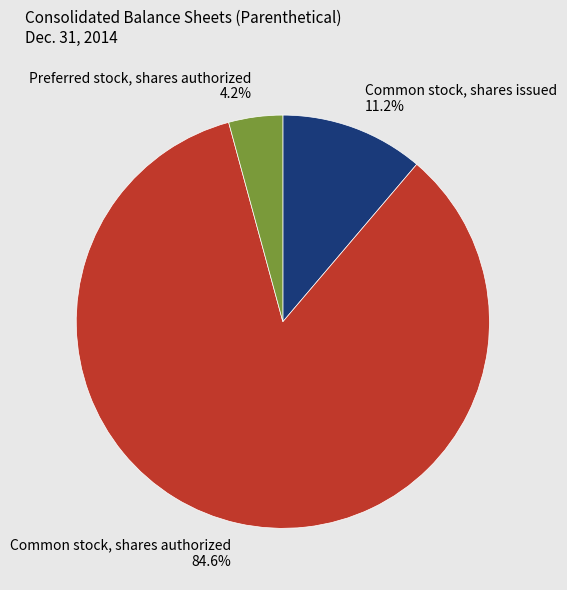

Does any single category account for the majority?

Yes